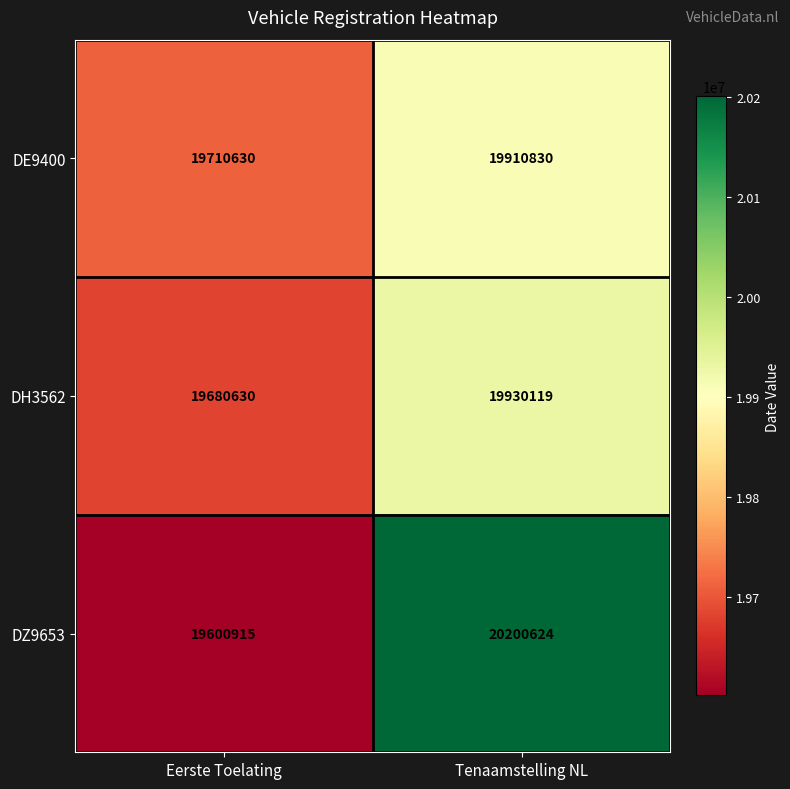

What is the total value across all series at Eerste Toelating?

58992175